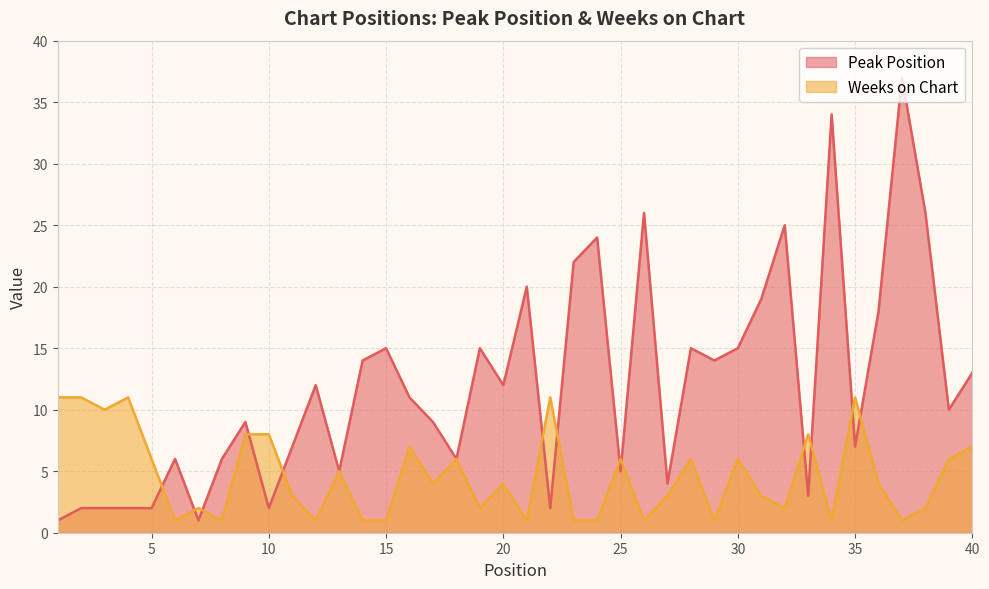

At which category is the sum across all series the highest?

37